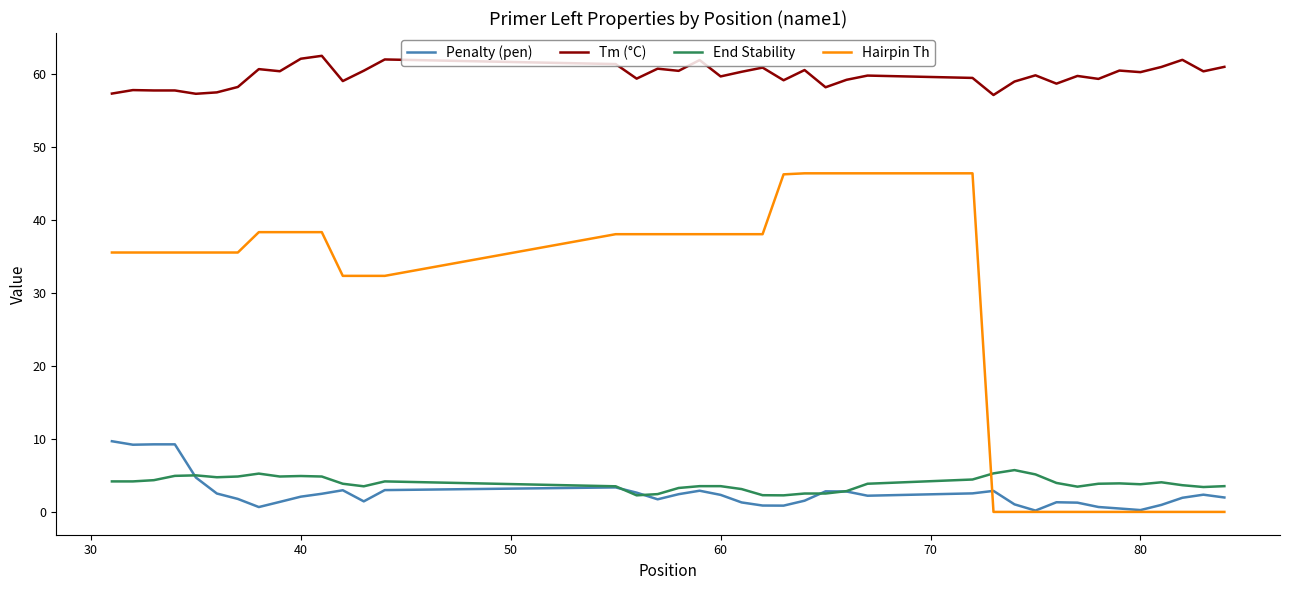

What is the difference between the second highest and minimum values in the End Stability series?

3.0